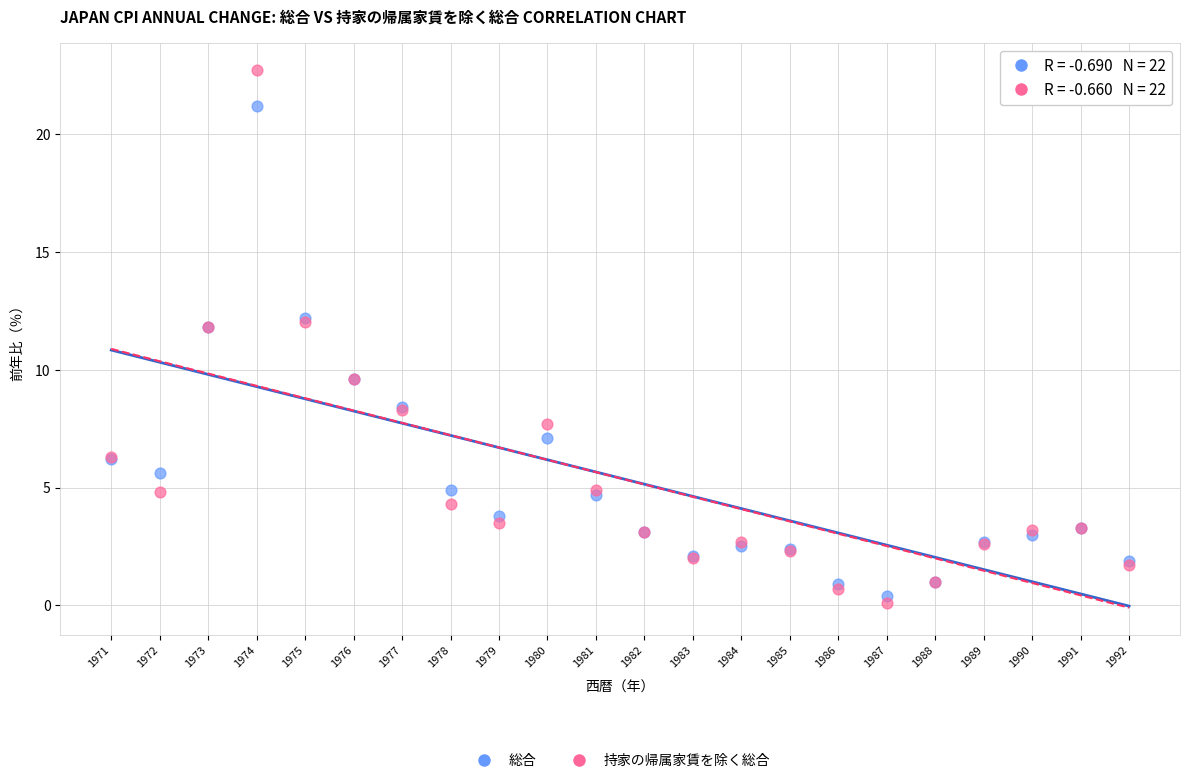

Which series reaches the maximum Y coordinate?

持家の帰属家賃を除く総合